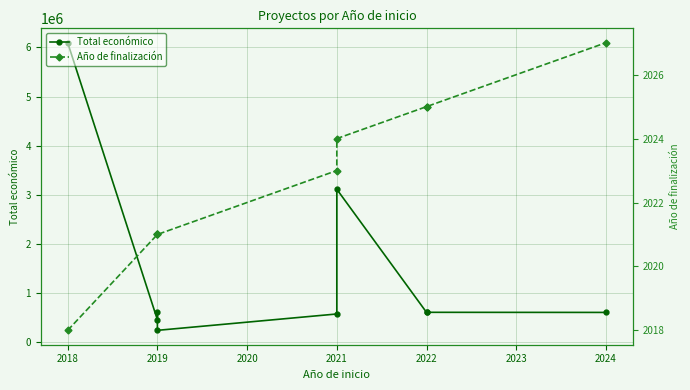

Between 2018 and 2021, which series saw the biggest shift?

Total económico